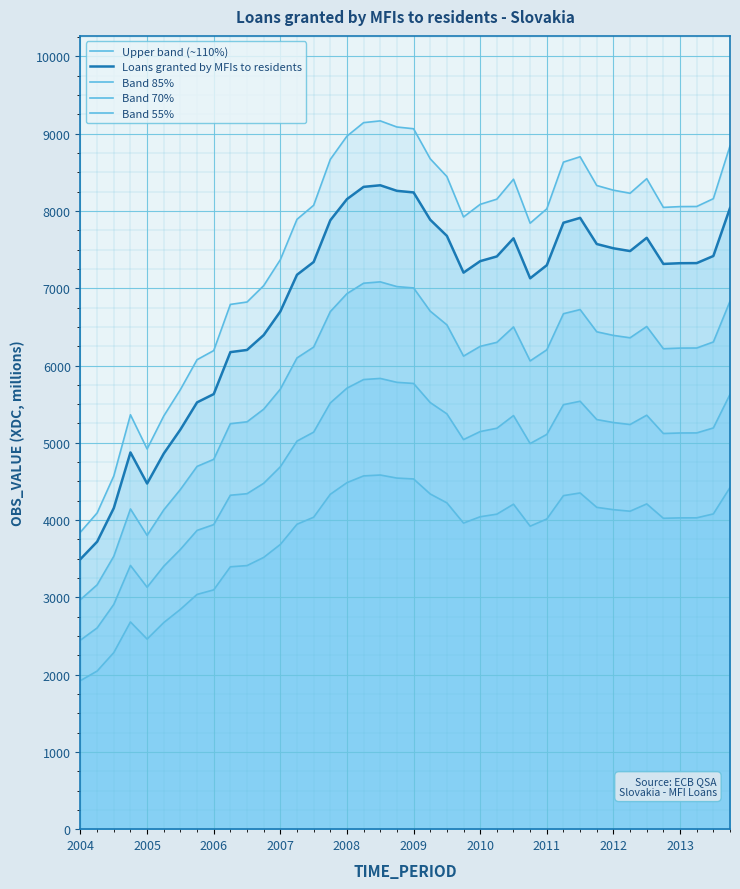

How many interior local valleys does the Band 70% series have?

5